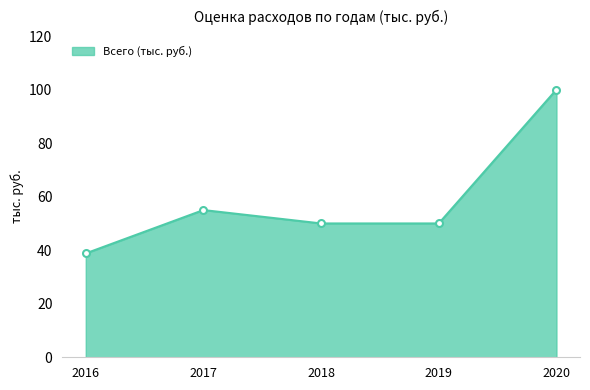

At which category does the chart reach its minimum across all series?

2016